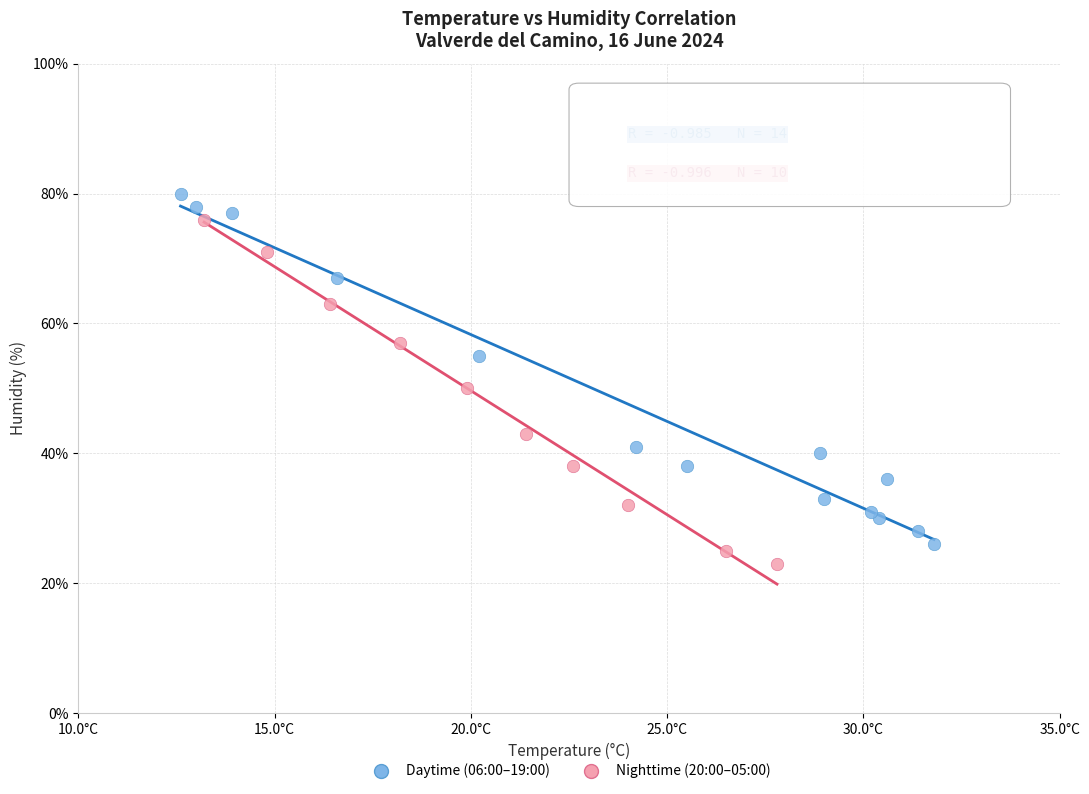

Which series reaches the minimum Y coordinate?

Nighttime (20:00–05:00)